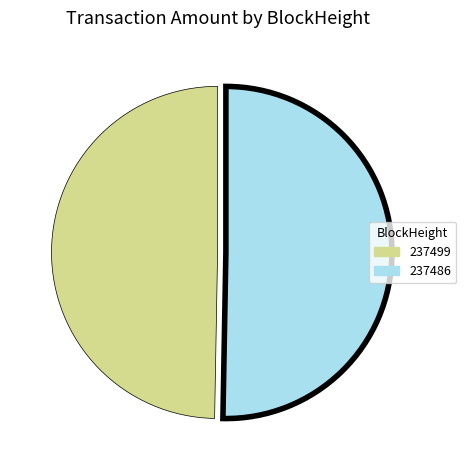

Is 237499 the majority of the pie?

No